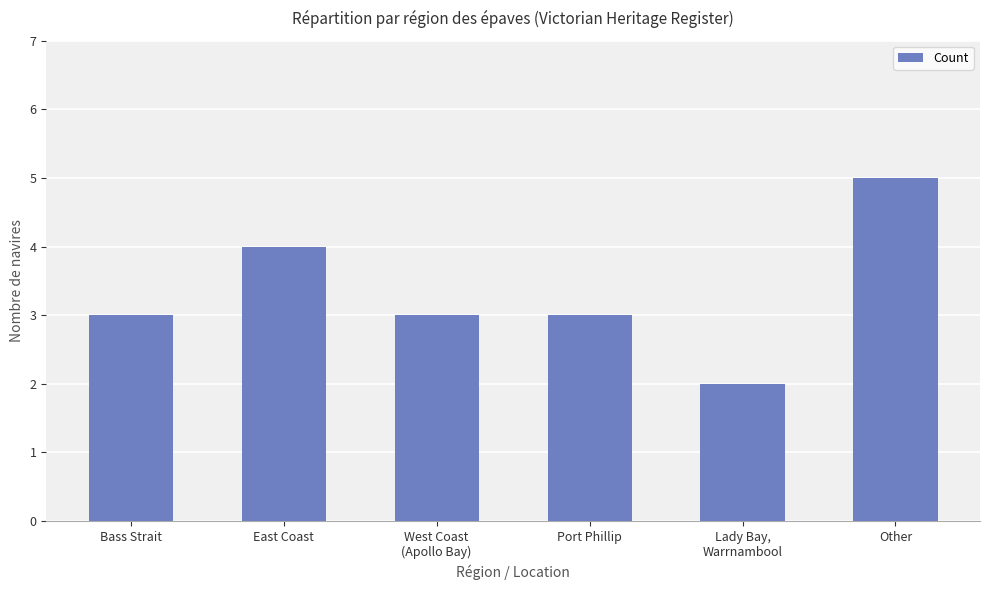

Between East Coast and Bass Strait, which is larger?

East Coast